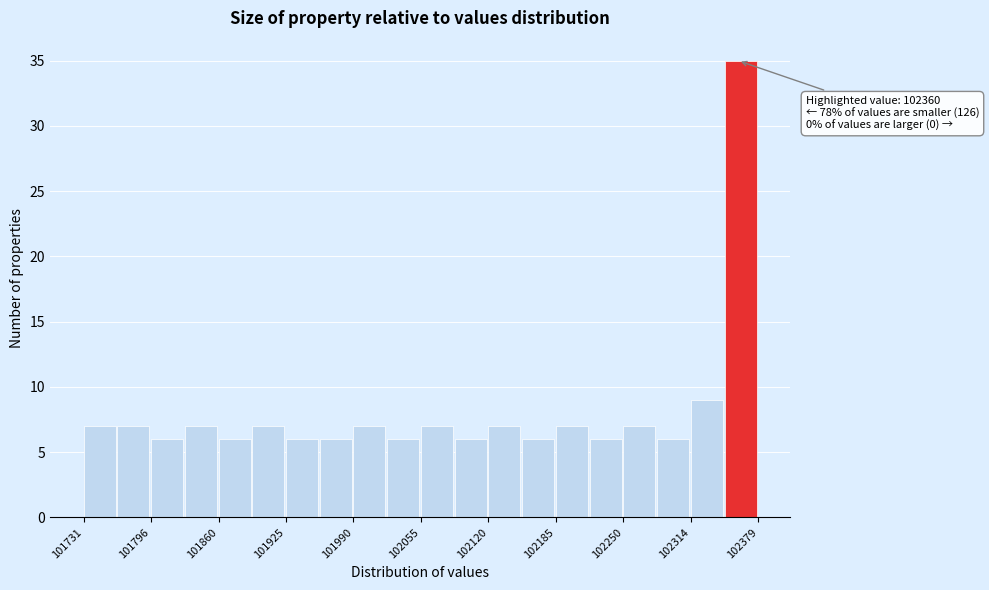

Around what value on the x-axis is the tallest bar? Give the approximate position of its centre, as read against the axis.

102360